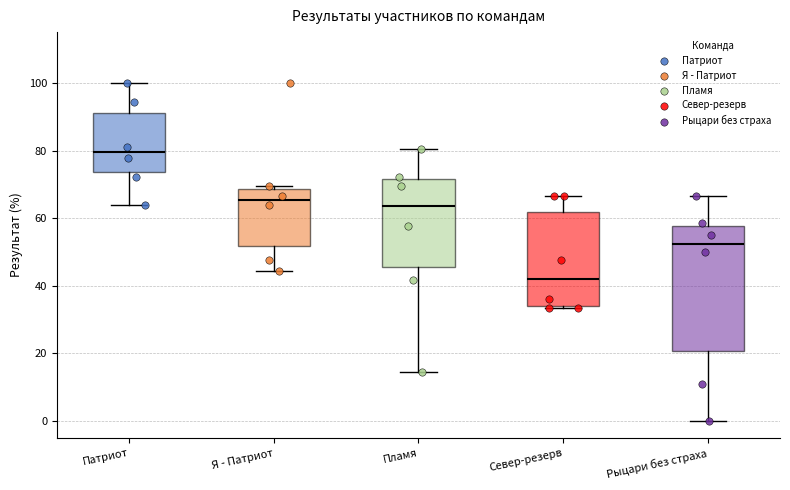

Comparing the boxes themselves (not the whiskers), which one is the tallest?

Рыцари без страха